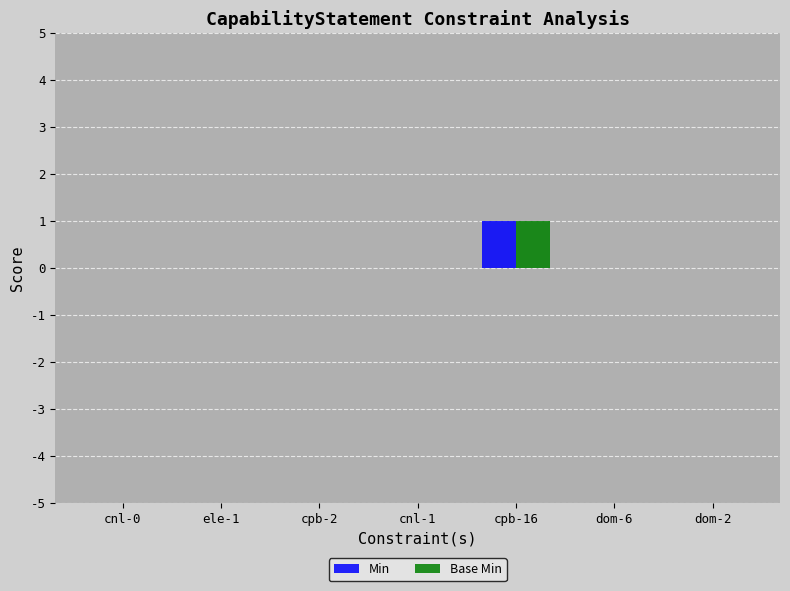

Are the bars horizontal?

No